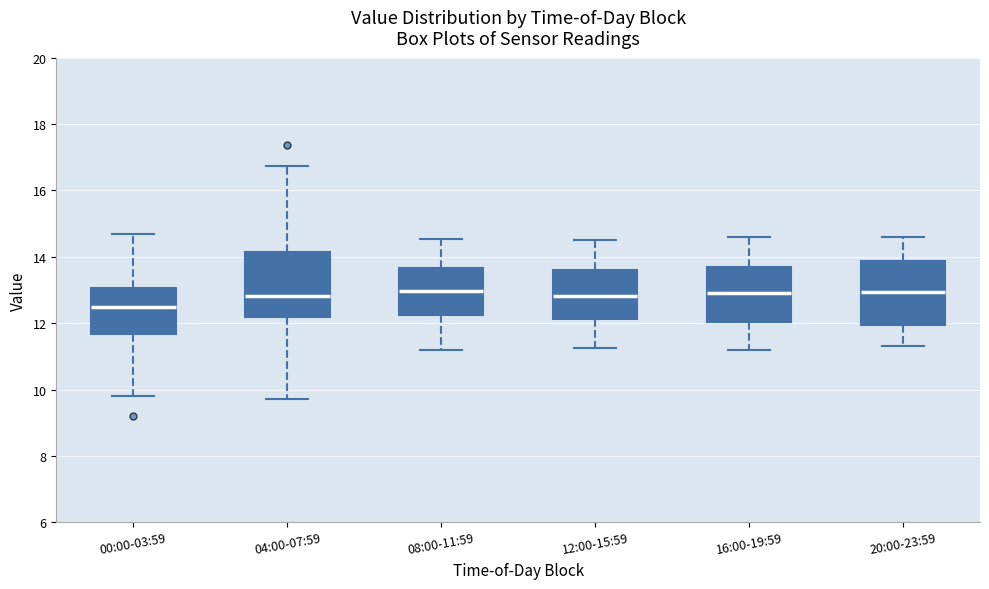

Reading left to right, transcribe this box plot: for each box, give where its median line is, the range the box spans, and where its two whiskers end, as read against the y-axis. The values are not printed on the chart, so give them approximately, as read against the axis.

00:00-03:59: median 12.4, box 11.6 to 13.0, whiskers 9.8 to 14.6
04:00-07:59: median 12.8, box 12.2 to 14.2, whiskers 9.8 to 16.8
08:00-11:59: median 13.0, box 12.2 to 13.6, whiskers 11.2 to 14.6
12:00-15:59: median 12.8, box 12.2 to 13.6, whiskers 11.2 to 14.6
16:00-19:59: median 13.0, box 12.0 to 13.6, whiskers 11.2 to 14.6
20:00-23:59: median 13.0, box 12.0 to 13.8, whiskers 11.4 to 14.6